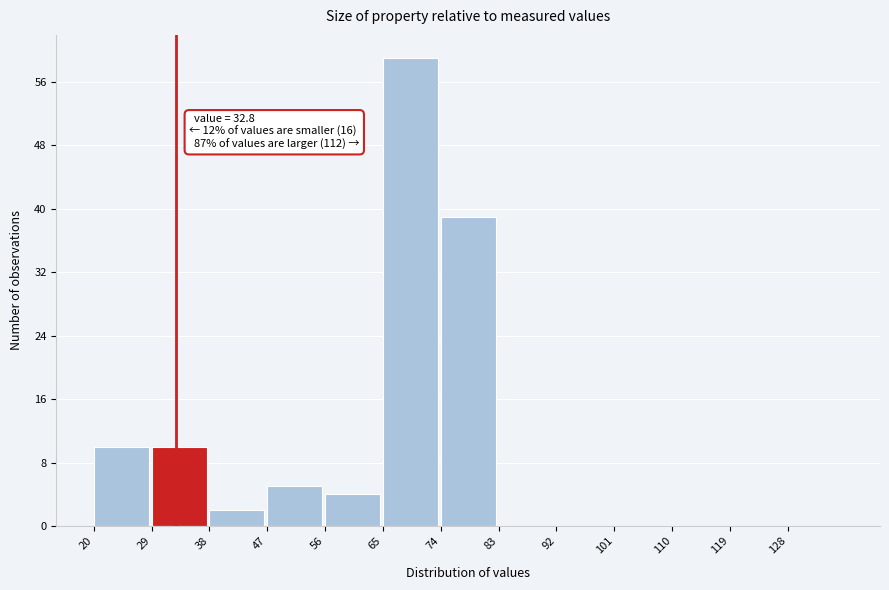

Over which range of the x-axis is the bar tallest?

65 to 74